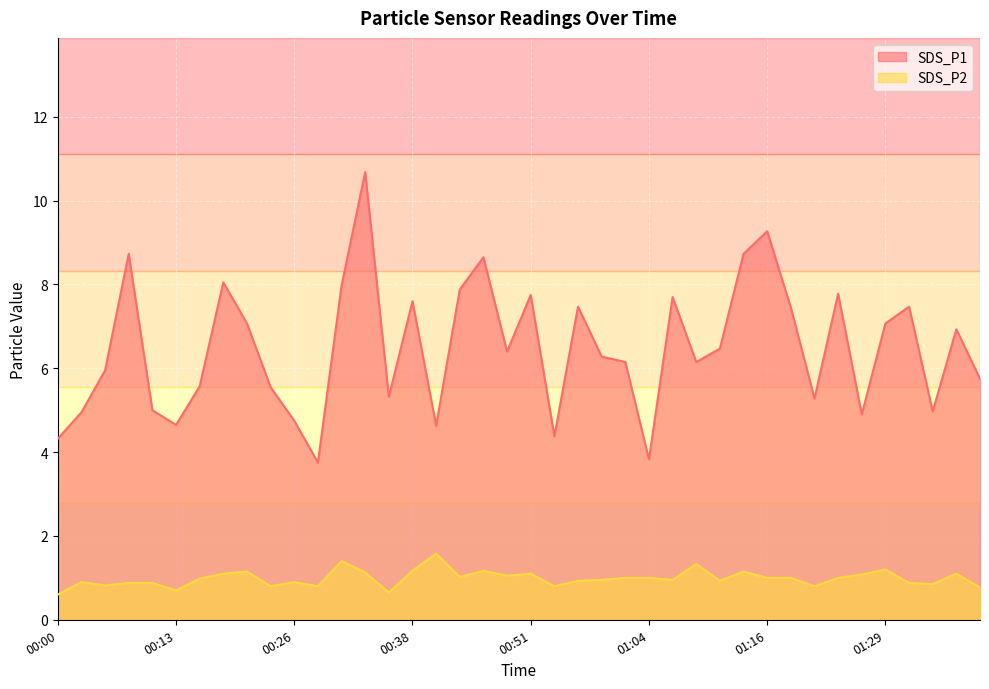

What is the sum of all SDS_P2 values?

39.5